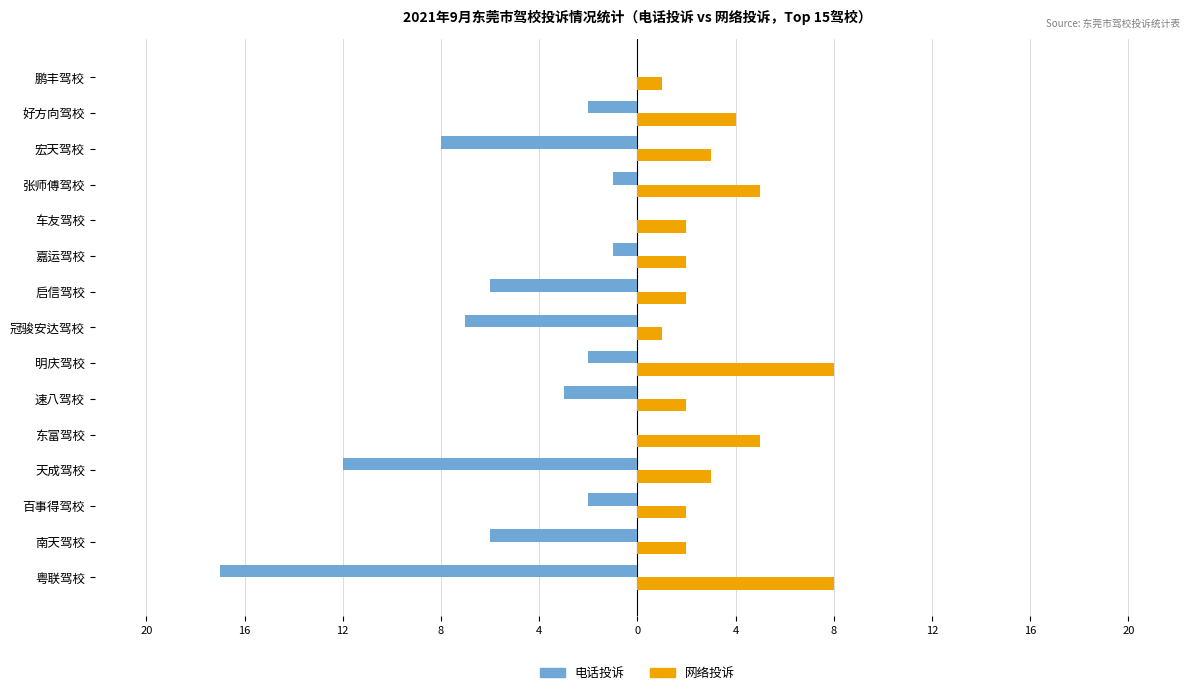

What are all the series names shown in the legend?

电话投诉, 网络投诉